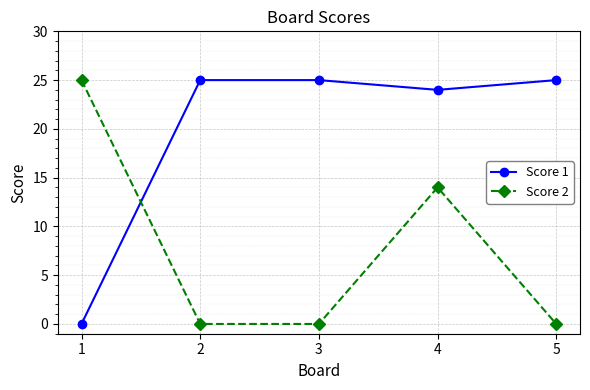

What is the maximum value for Score 2?

25